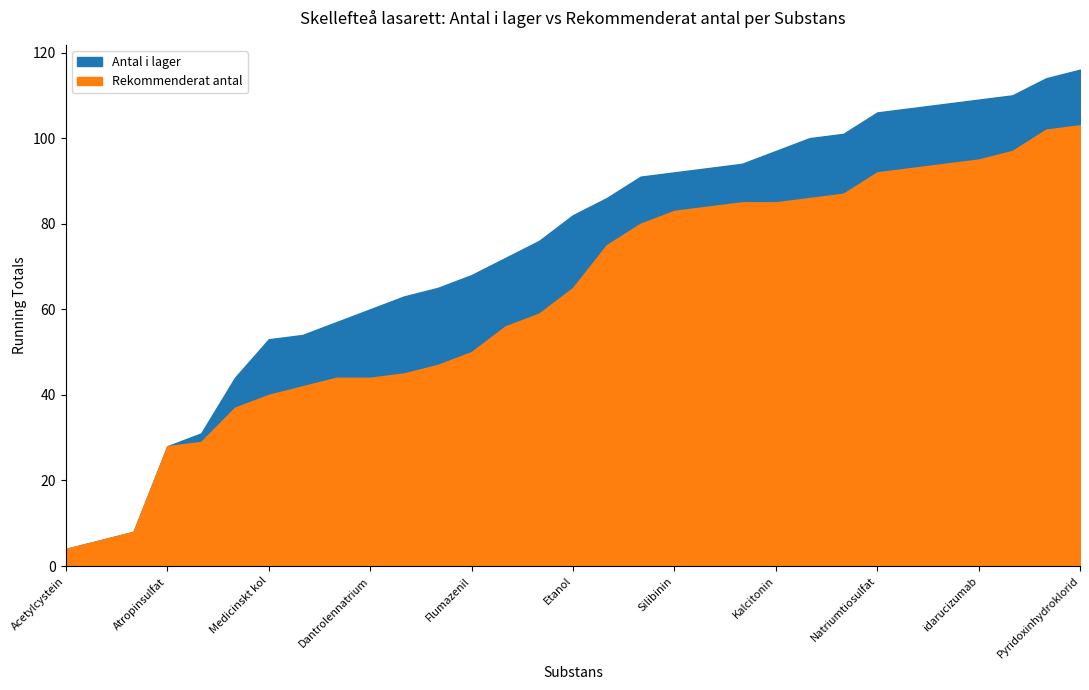

Reading left to right, list all the values displayed in this chart.

Antal i lager: 4	2	2	20	3	13	9	1	3	3	3	2	3	4	4	6	4	5	1	1	1	3	3	1	5	1	1	1	1	4	2
Rekommenderat antal: 4	2	2	20	1	8	3	2	2	0	1	2	3	6	3	6	10	5	3	1	1	0	1	1	5	1	1	1	2	5	1